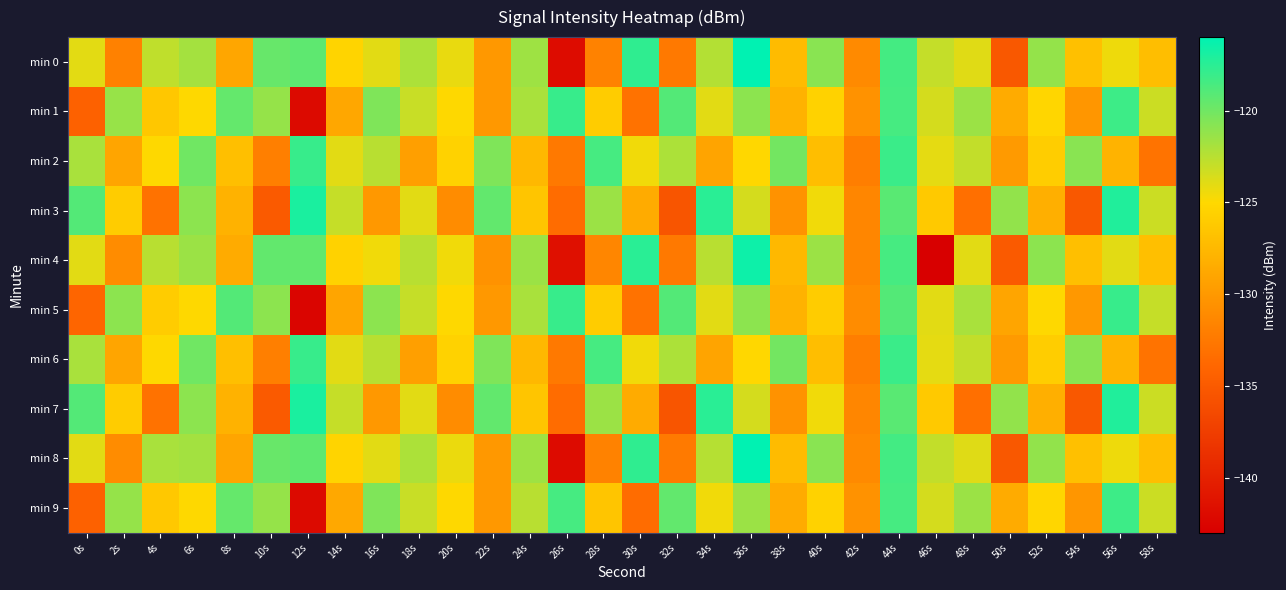

At 18s, list the series in order from smallest to largest.

min 2, min 6, min 3, min 7, min 1, min 9, min 5, min 4, min 8, min 0